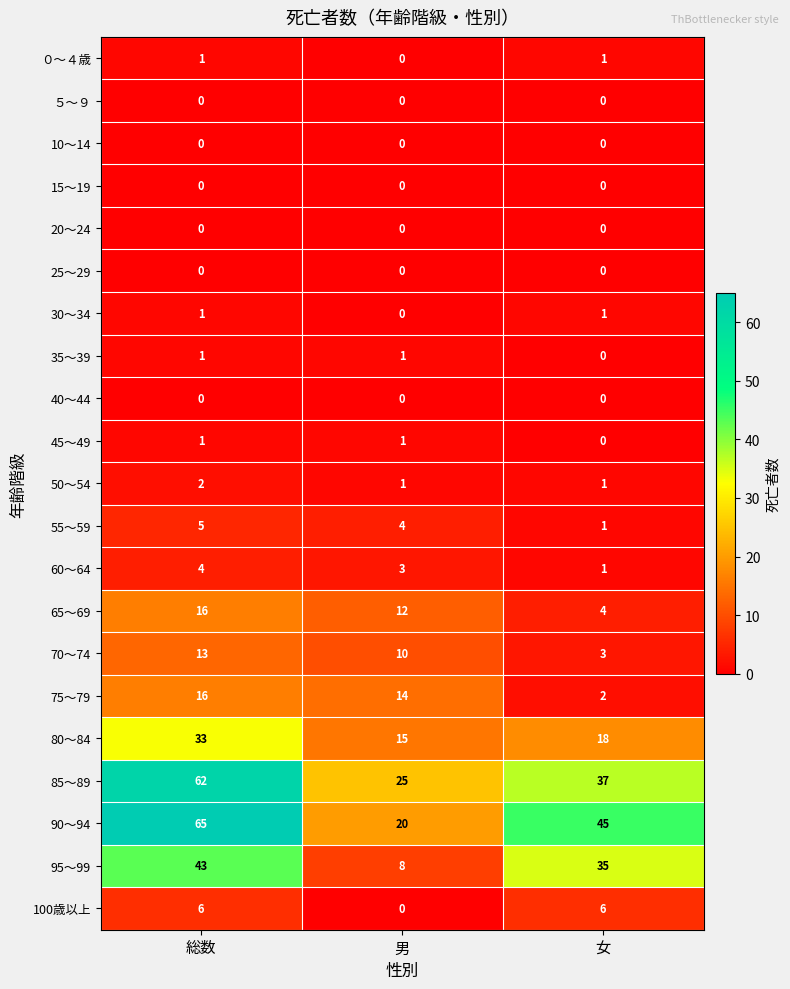

Is it true that ０～４歳 equals 1 at 総数?

True